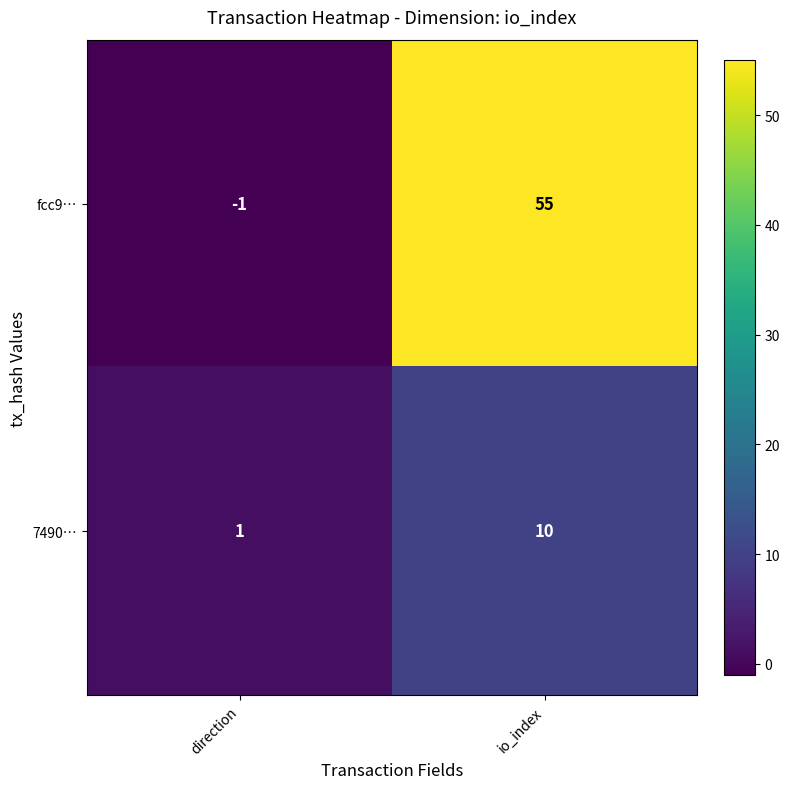

What is the difference between the fcc9… values at direction and io_index?

56